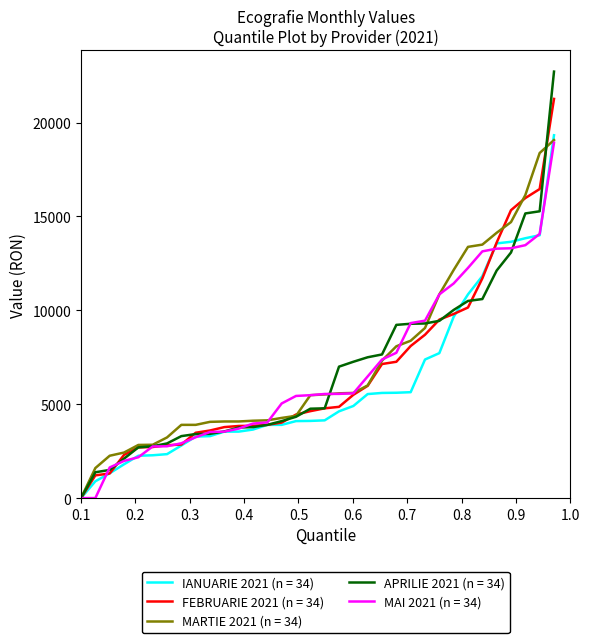

Does the chart display data point markers on the line(s)?

No